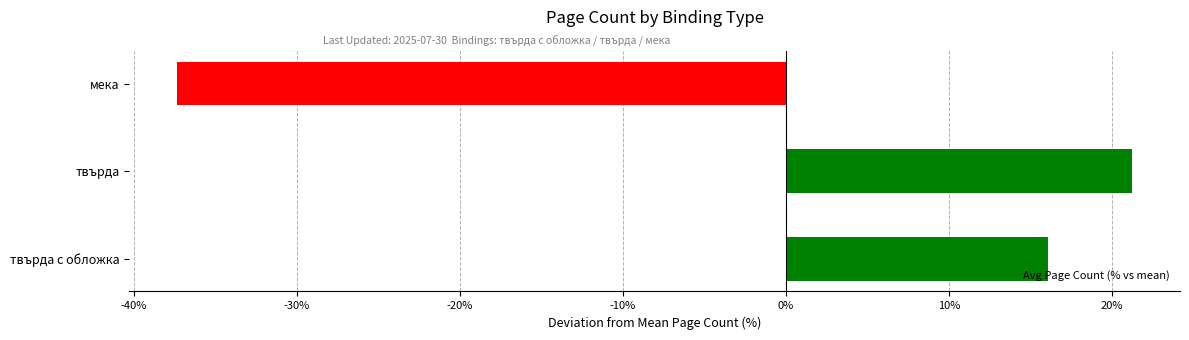

The value at мека is -37.3. True or false?

True